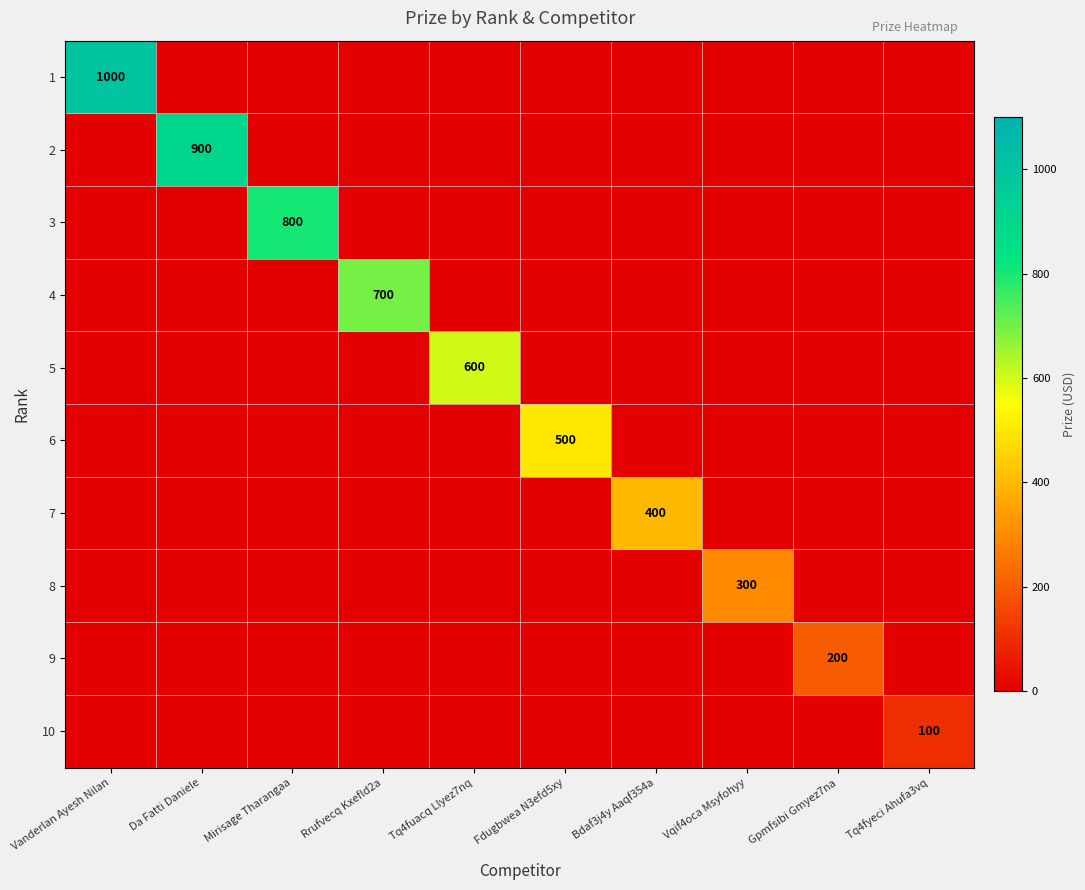

Which has a higher value, Tq4fuacq Llyez7nq or Vqif4oca Msyfohyy?

Tq4fuacq Llyez7nq